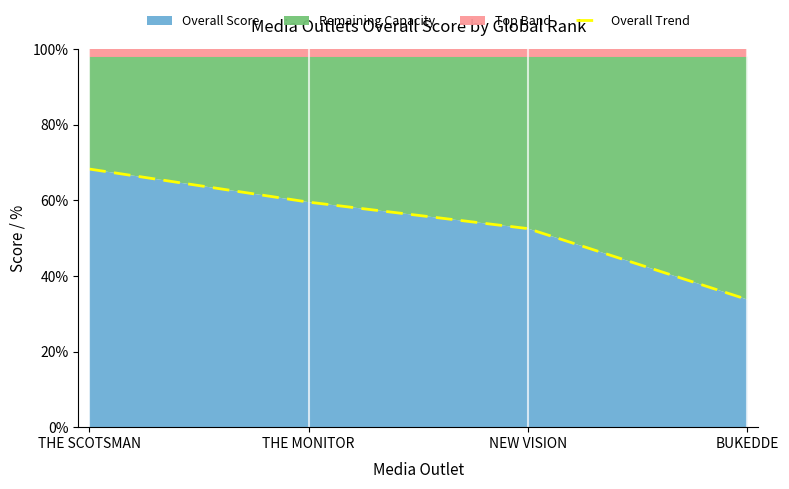

At which label is the value closest to 51?

NEW VISION